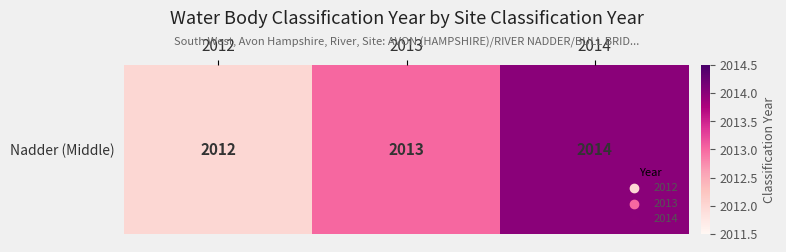

List the labels in order of value, largest first.

2014, 2013, 2012